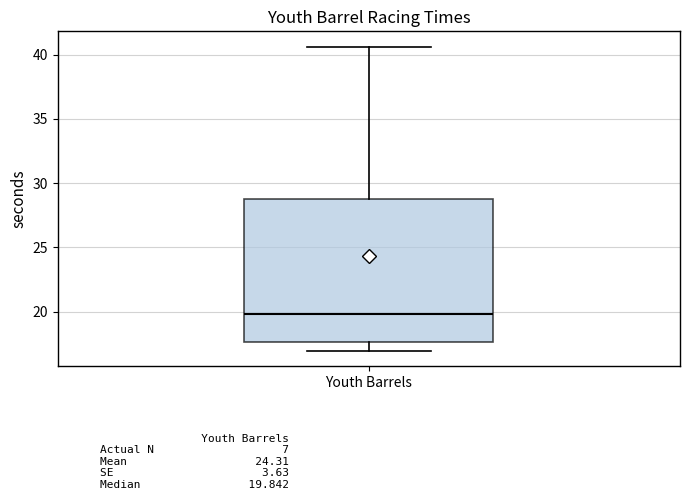

Where does the median line of the box for Youth Barrels sit on the y-axis? The values are not printed on the chart, so give them approximately, as read against the axis.

20.0